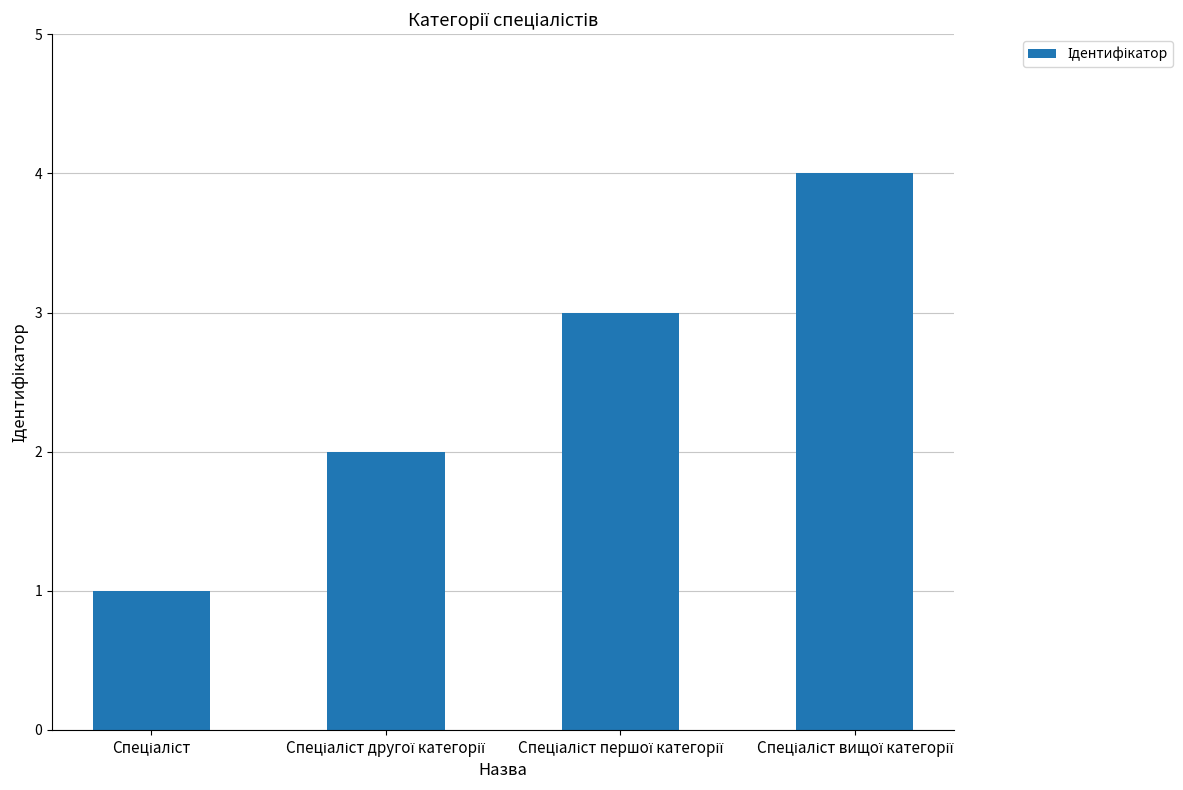

What is the difference between the second highest and second lowest values?

1